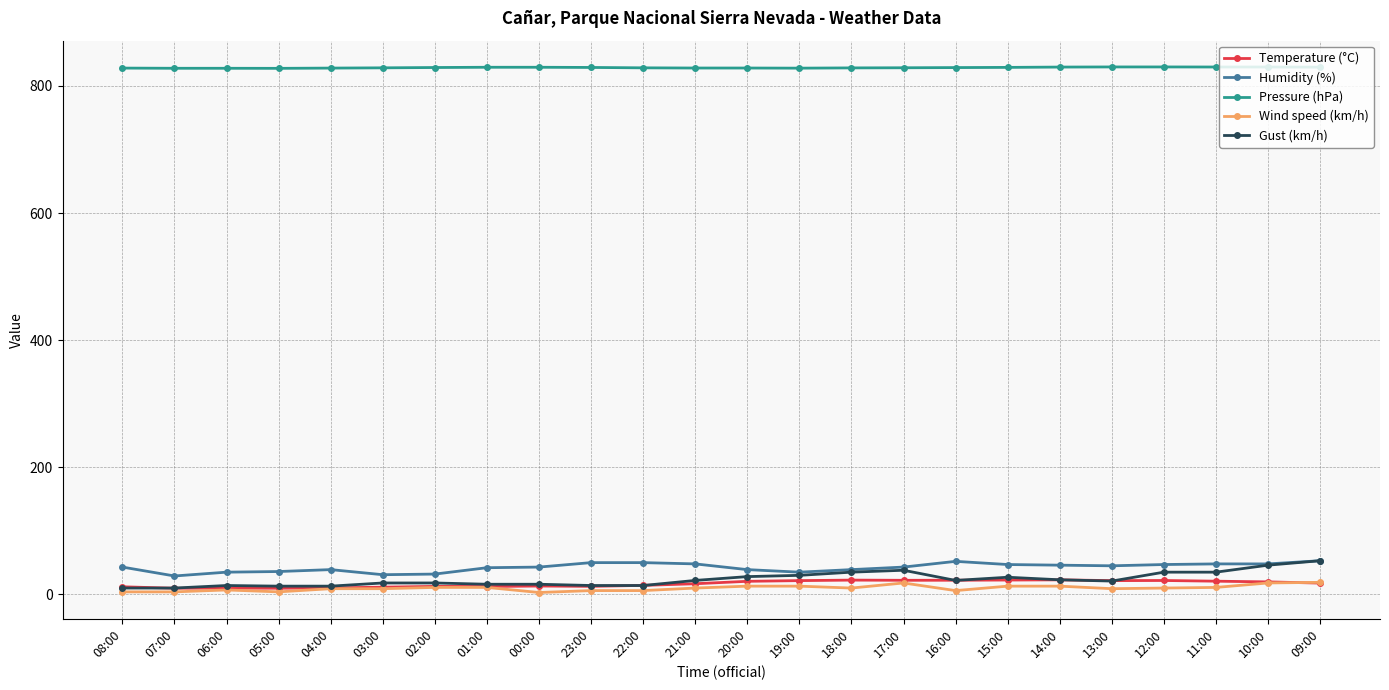

Between 07:00 and 11:00, which series saw the biggest shift?

Gust (km/h)